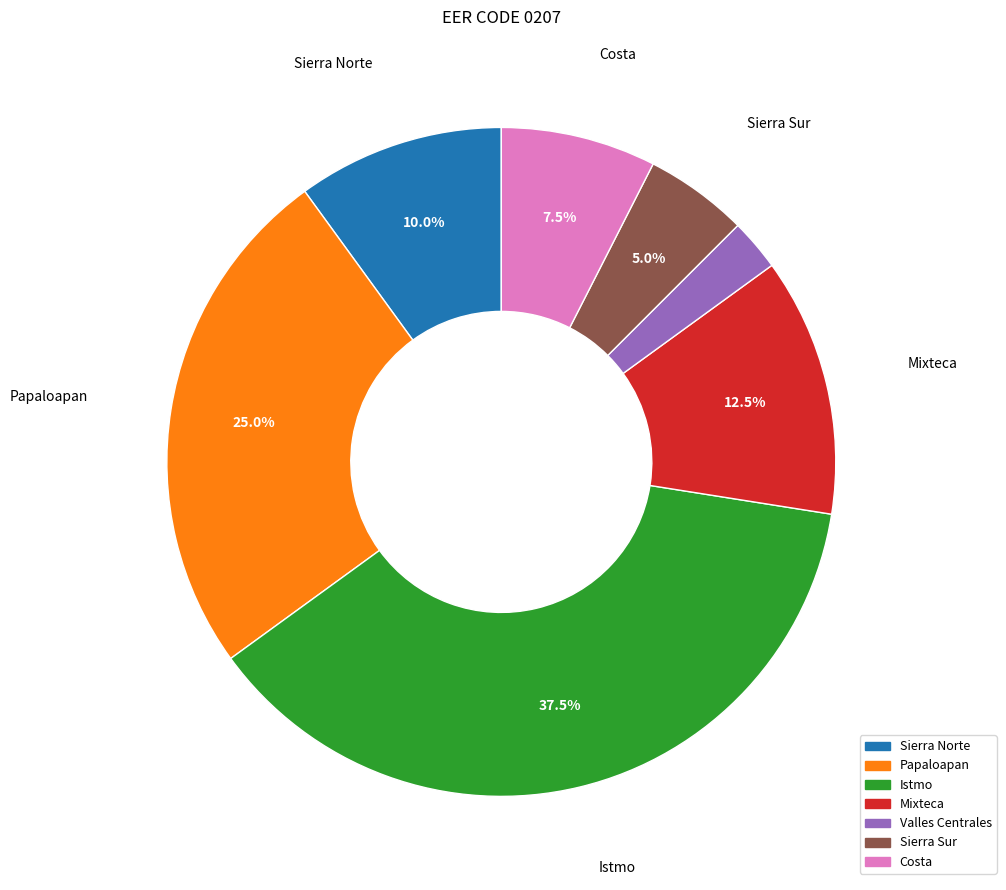

What is the ratio of the value at Mixteca to the value at Papaloapan?

0.5